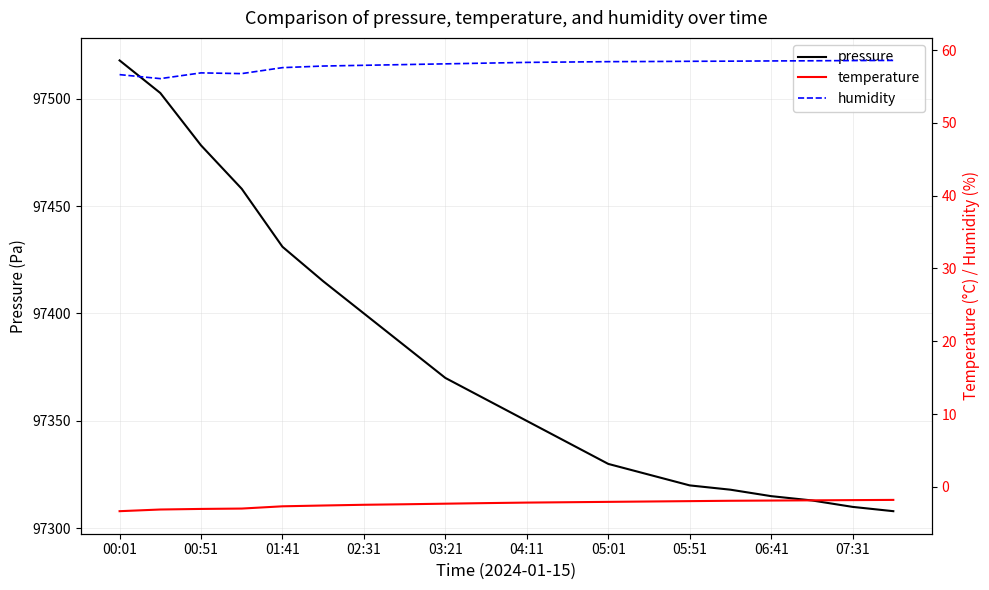

Which series has the widest spread of values?

pressure